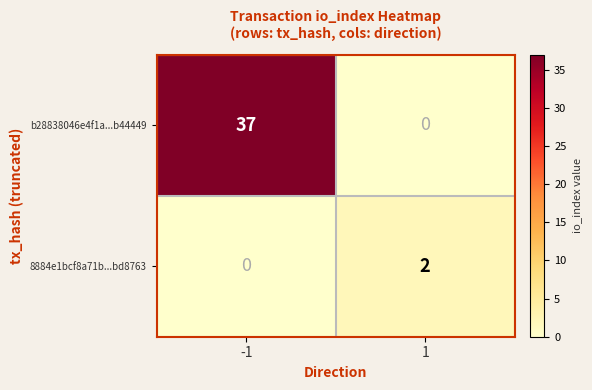

What is the maximum value shown in the chart?

37